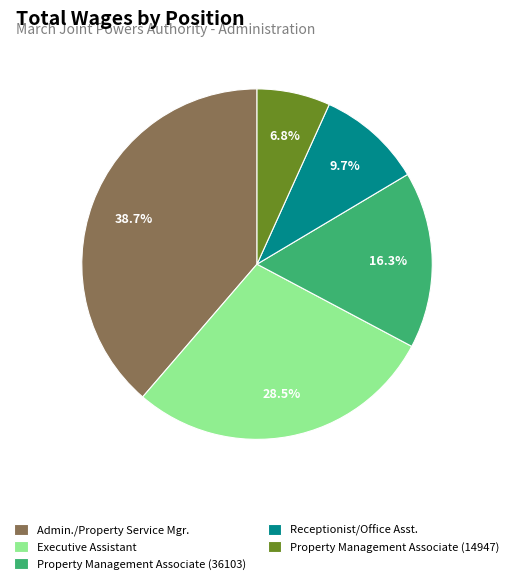

Which category has the smallest portion of the pie?

Property Management Associate (14947)